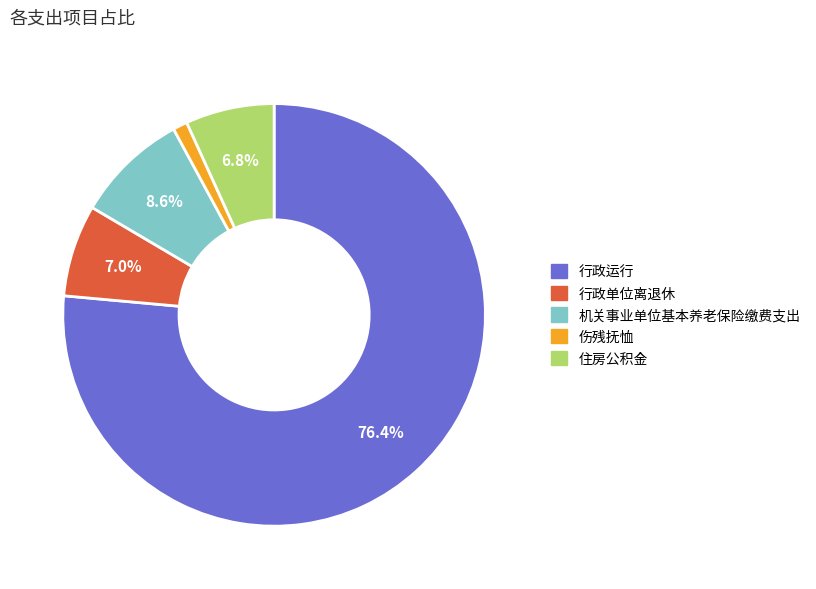

To the nearest percent, what is the average slice percentage?

20%